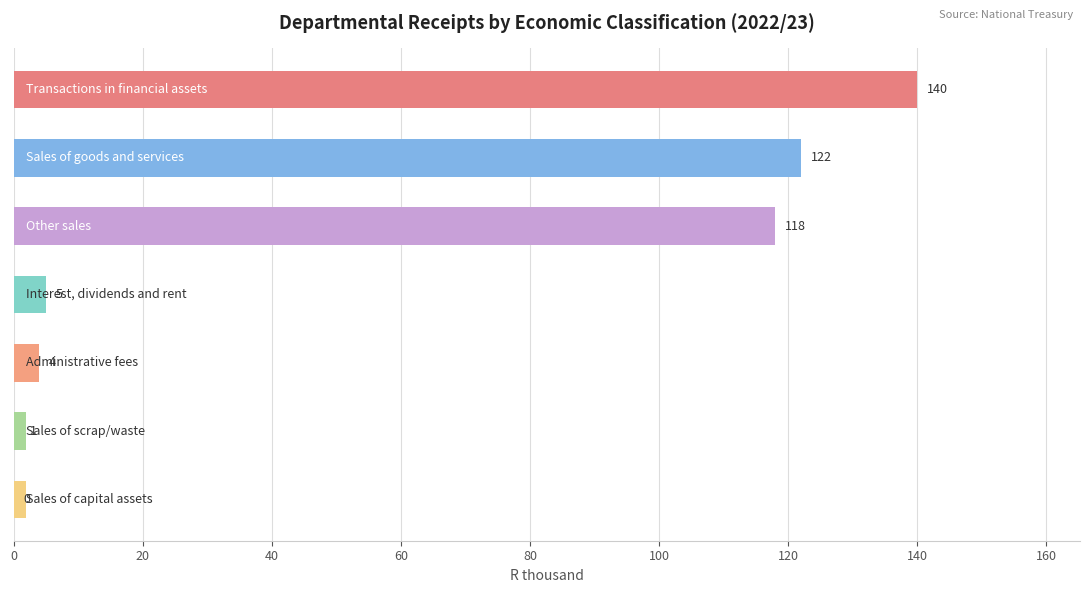

Rank the categories by 2023/24 value from lowest to highest.

Sales of capital assets, Sales of scrap/waste, Administrative fees, Interest, dividends and rent, Other sales, Sales of goods and services, Transactions in financial assets